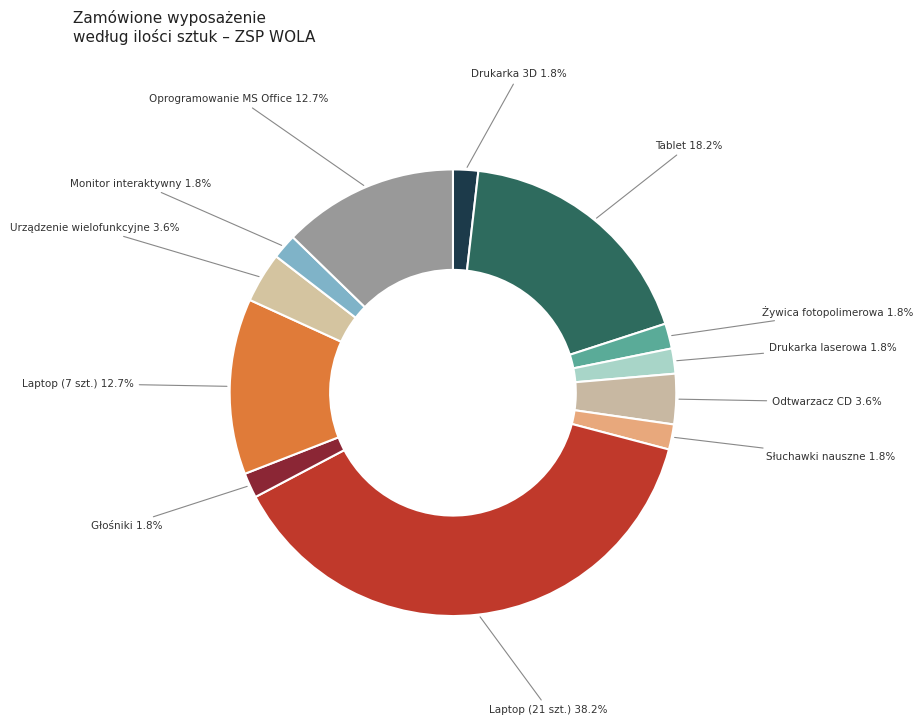

Is there a majority slice in this chart?

No